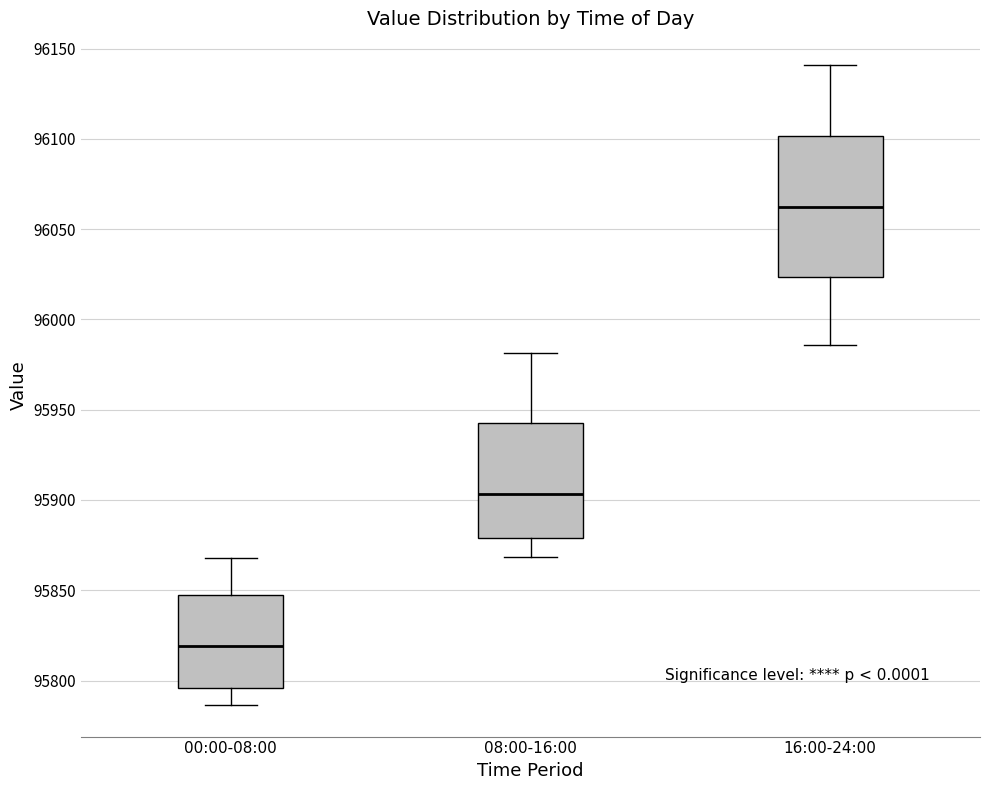

Where does the lower whisker of the box for 08:00-16:00 end on the y-axis? The values are not printed on the chart, so give them approximately, as read against the axis.

95870